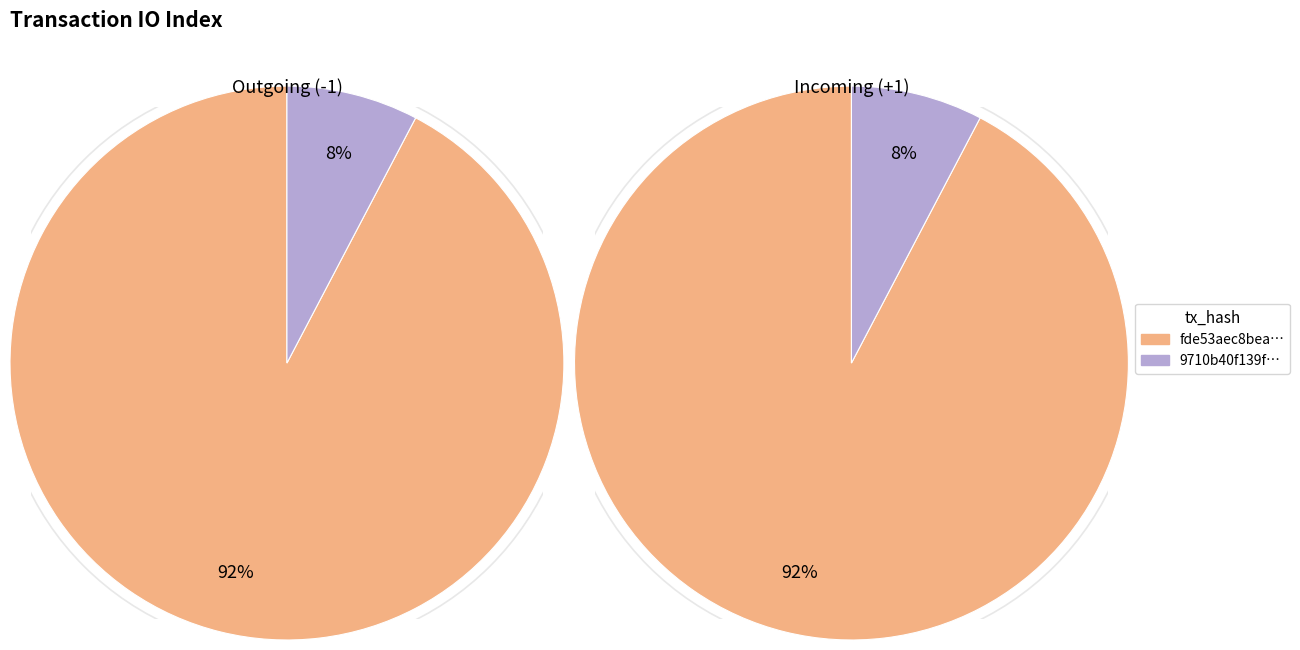

How many segments does this pie chart have?

2